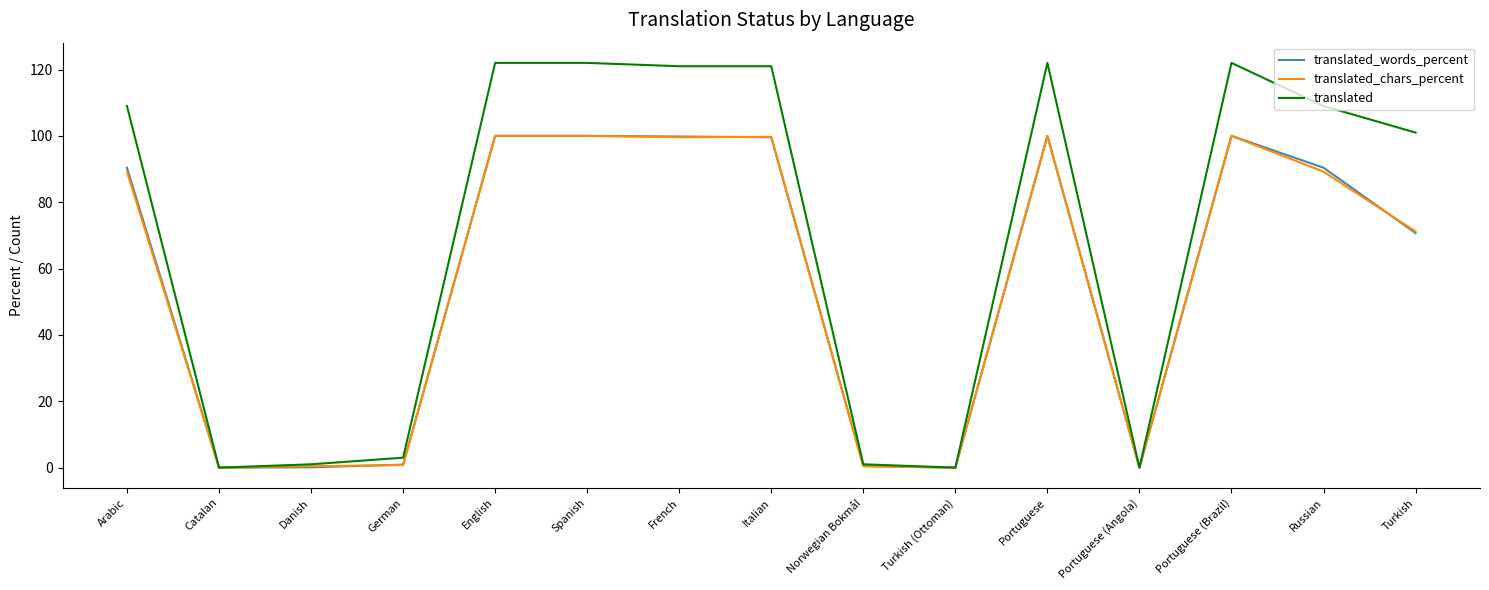

The translated_chars_percent series shows 71.2 at Turkish. True or false?

True